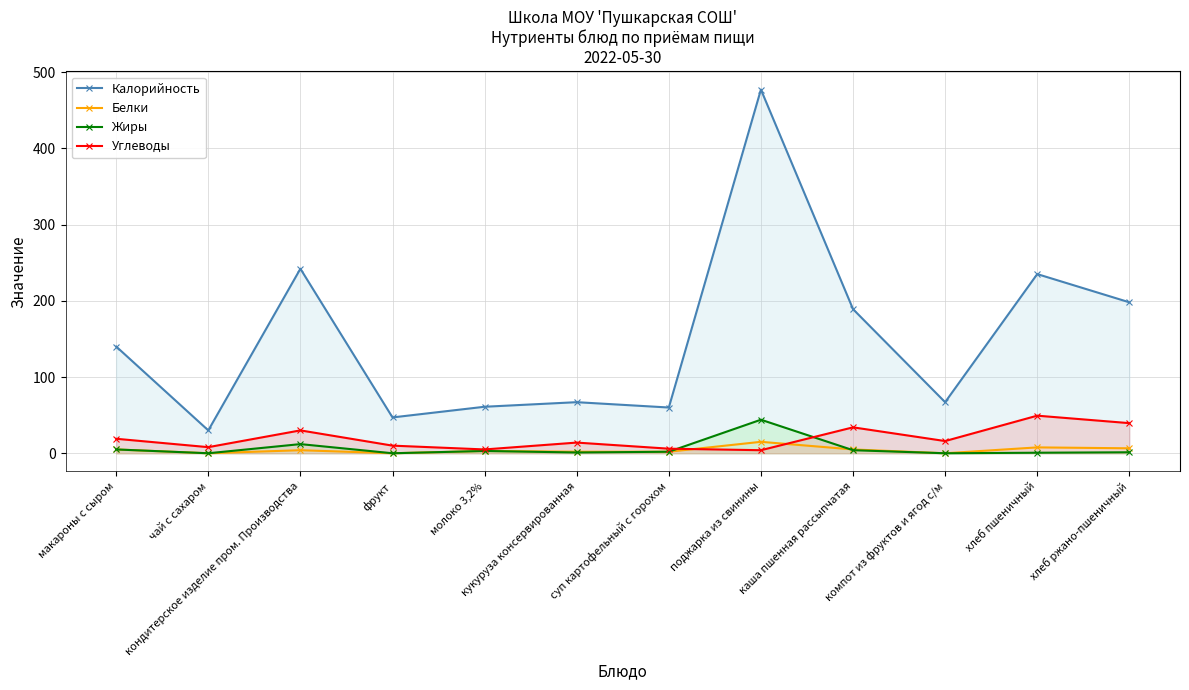

How many lines are shown in the chart?

4